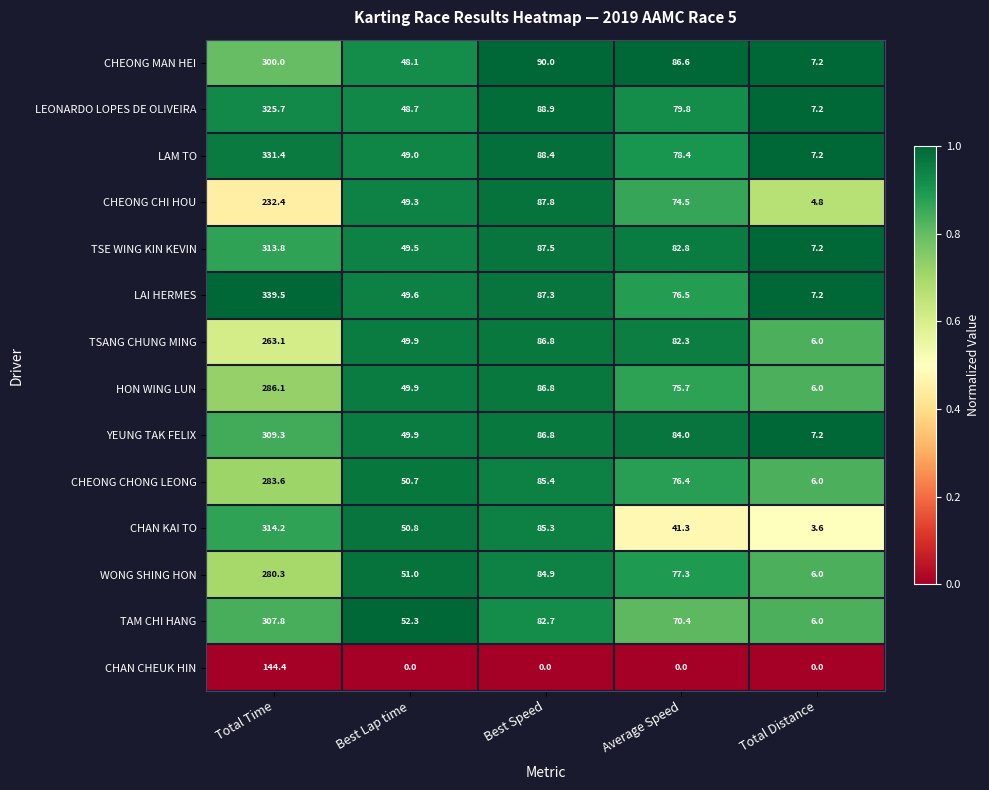

Is the value of CHEONG MAN HEI at Total Time greater than the value of LAM TO at Total Time?

No